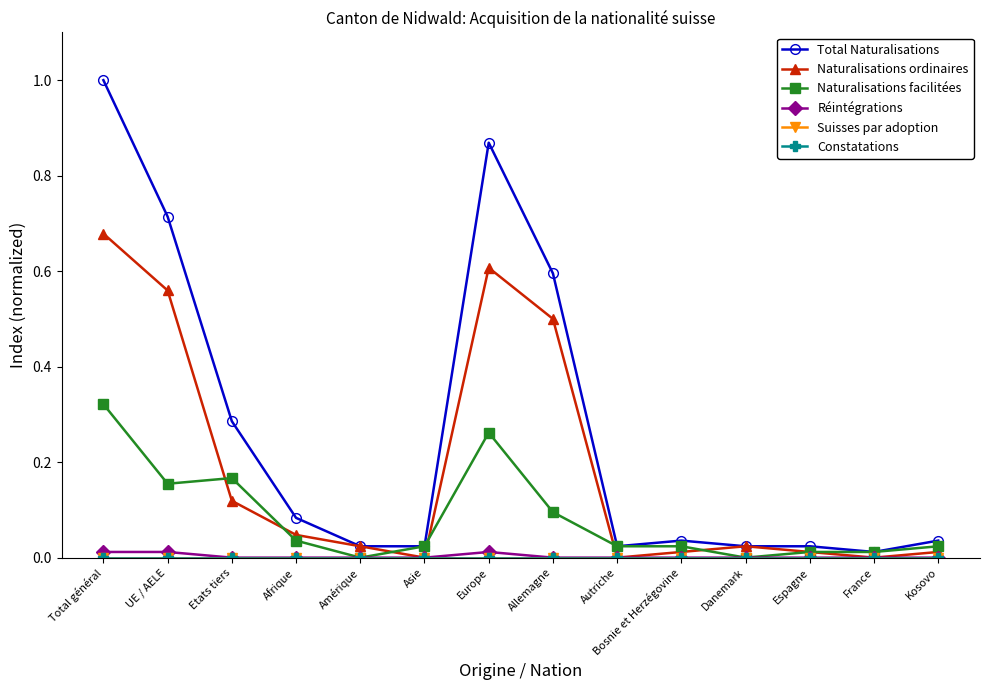

How many lines are shown in the chart?

6